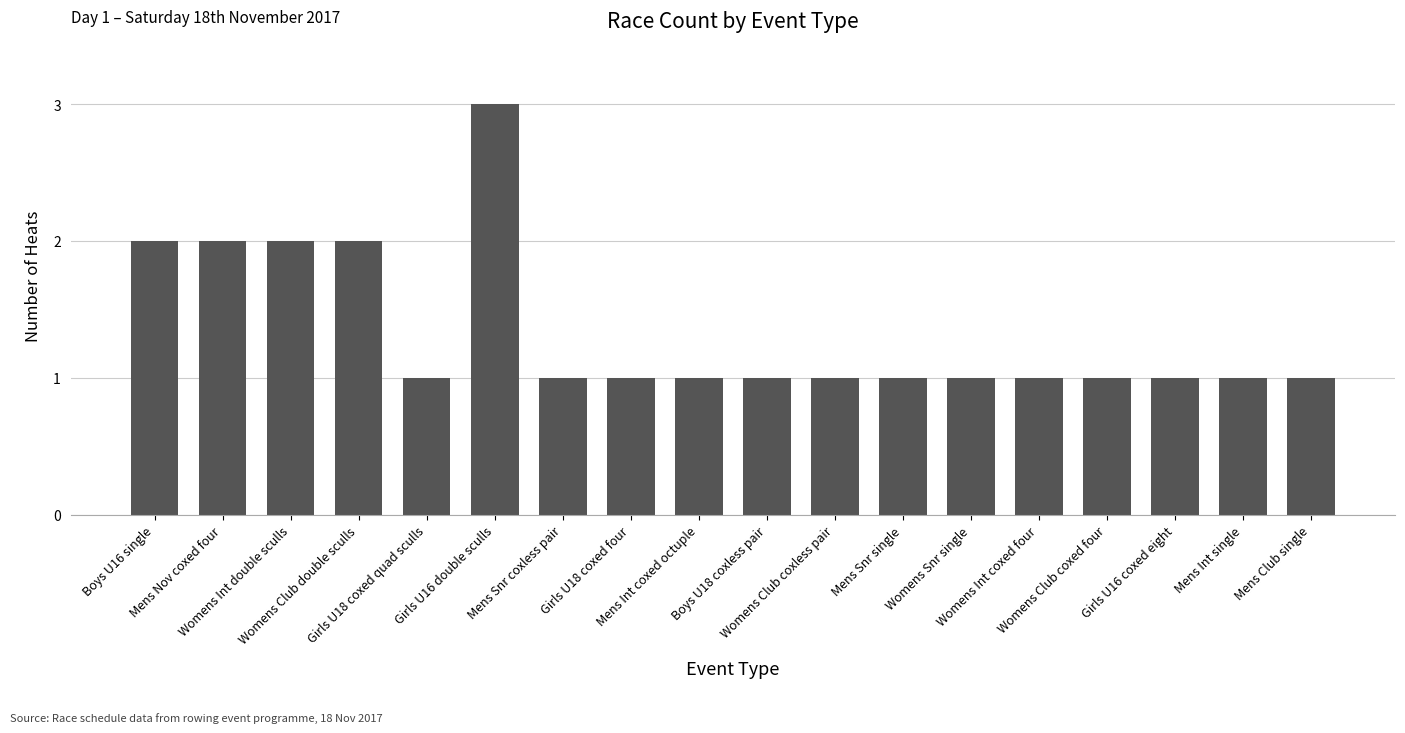

What is the minimum value shown in the chart?

1